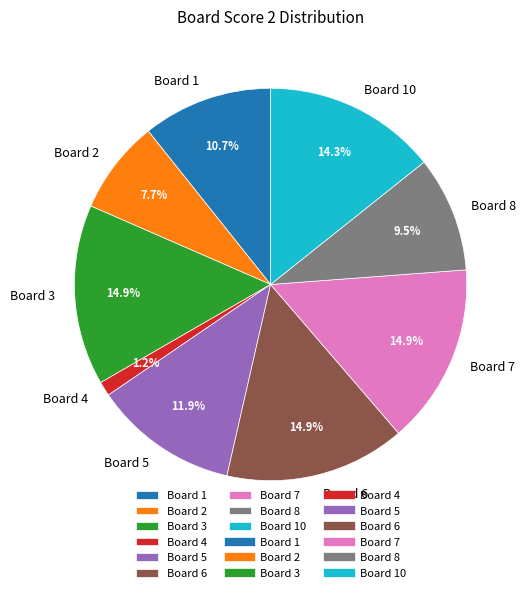

Which category has the smallest portion of the pie?

Board 4